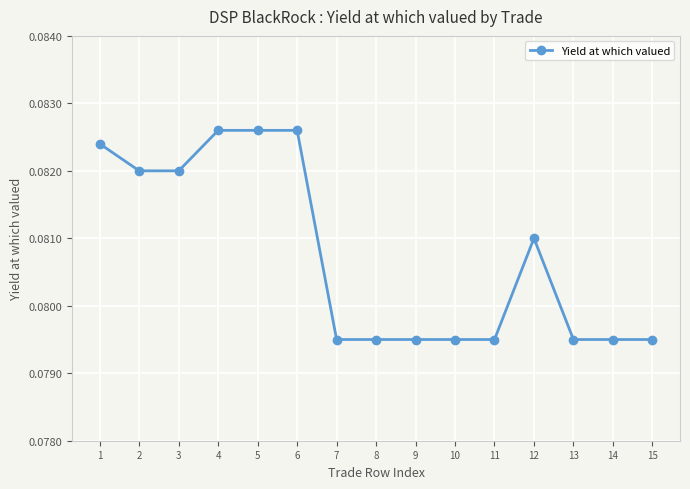

True or false: there are more than 0 points higher than both neighbors.

True